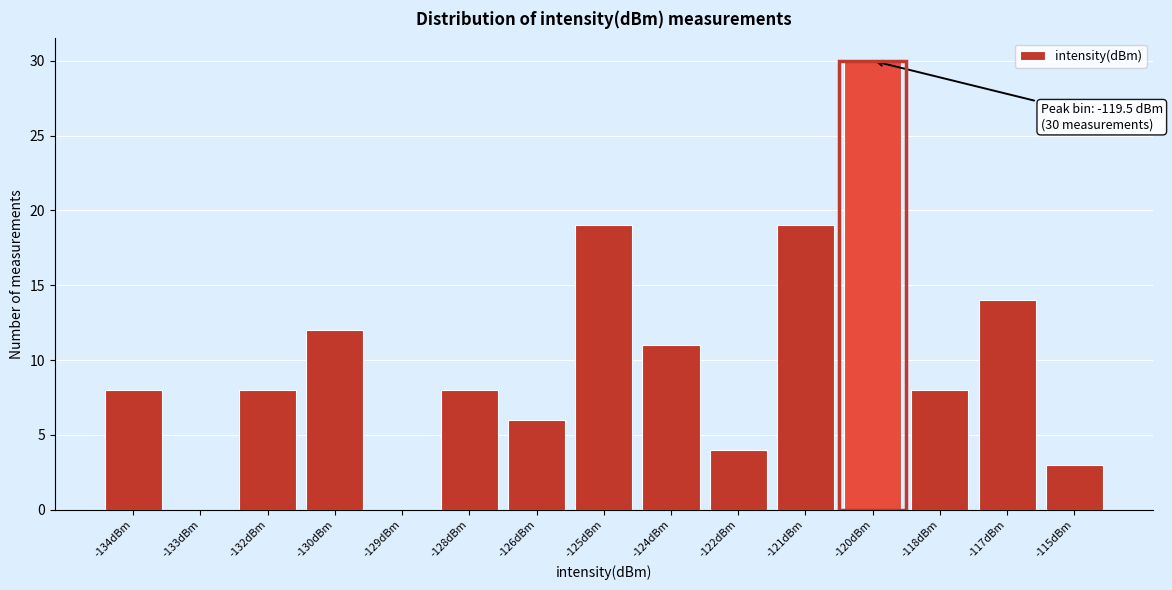

Reading left to right, extract all data points from this chart.

-134dBm=8	-133dBm=0	-132dBm=8	-130dBm=12	-129dBm=0	-128dBm=8	-126dBm=6	-125dBm=19	-124dBm=11	-122dBm=4	-121dBm=19	-120dBm=30	-118dBm=8	-117dBm=14	-115dBm=3